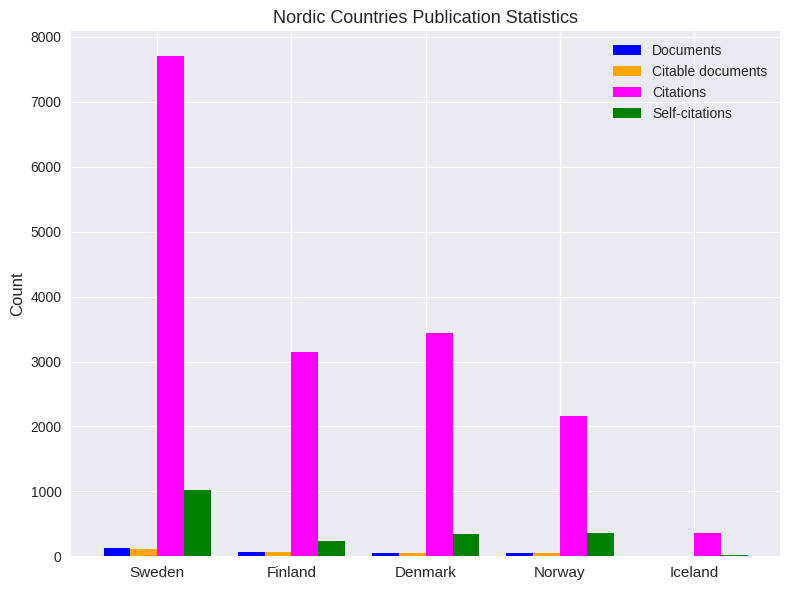

Which series changed the most between Finland and Denmark?

Citations